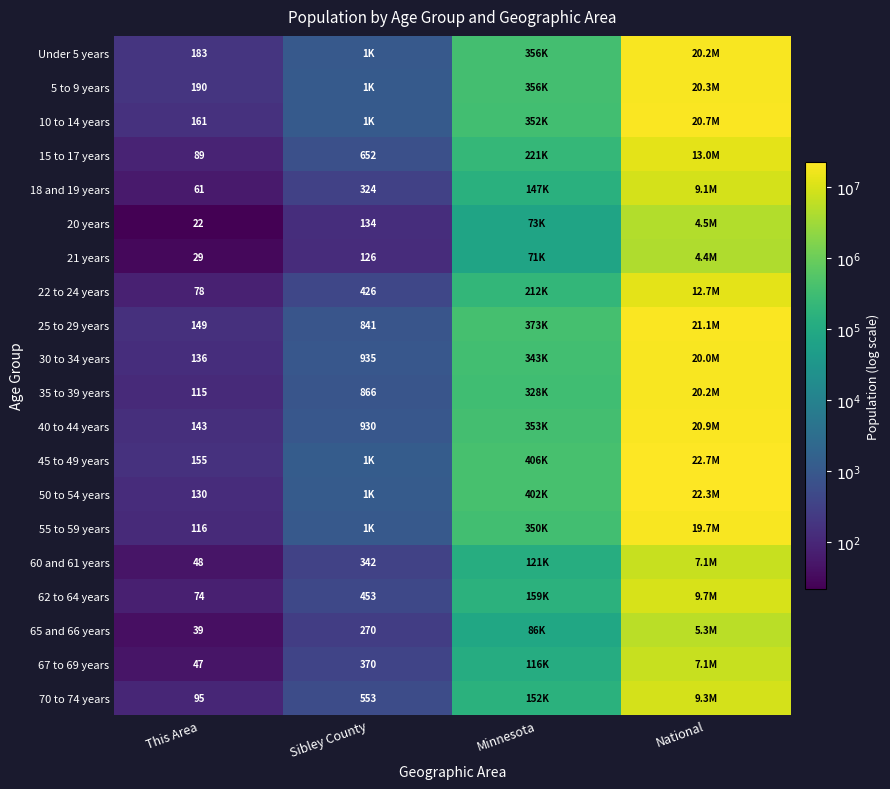

Which label corresponds to the smallest value in the chart?

This Area